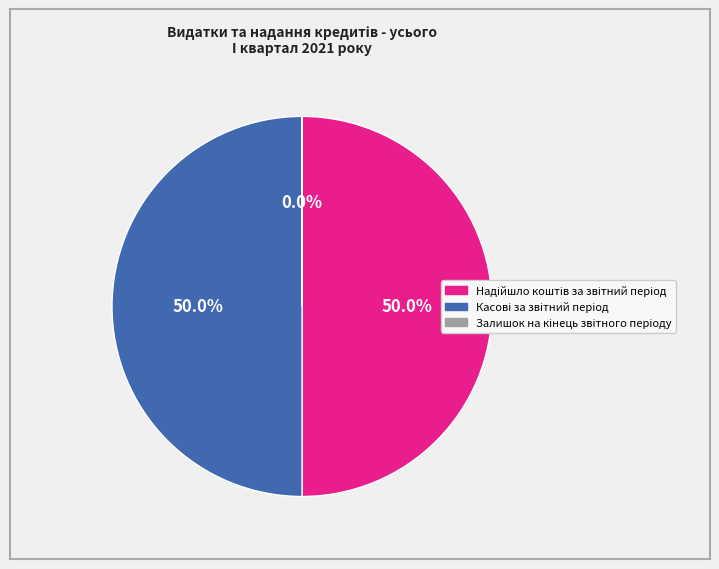

To the nearest percent, what percentage of the pie is Надійшло коштів за звітний період?

50%